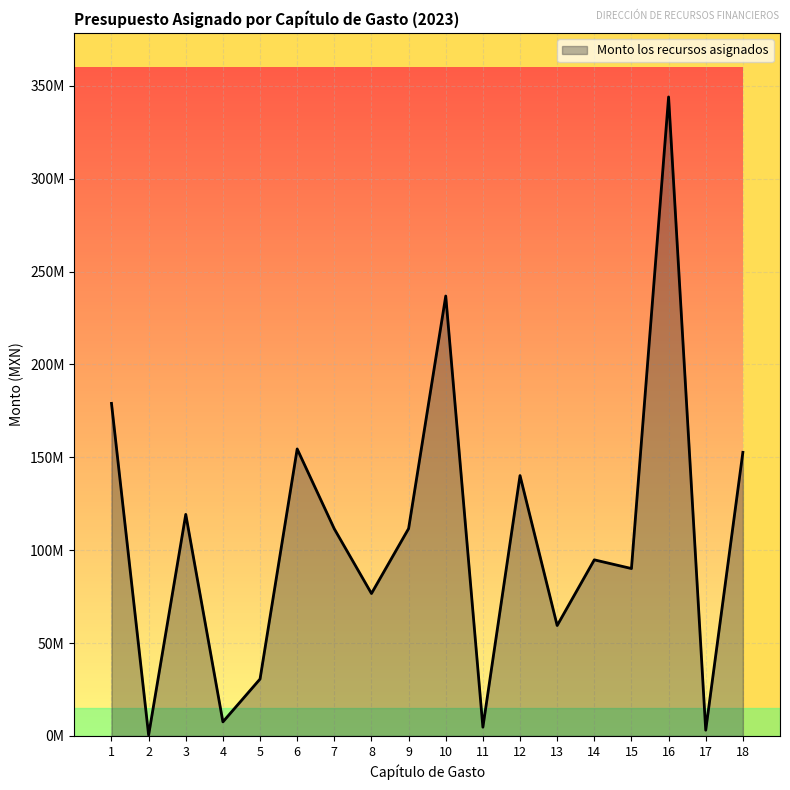

What is the smallest value displayed?

500000